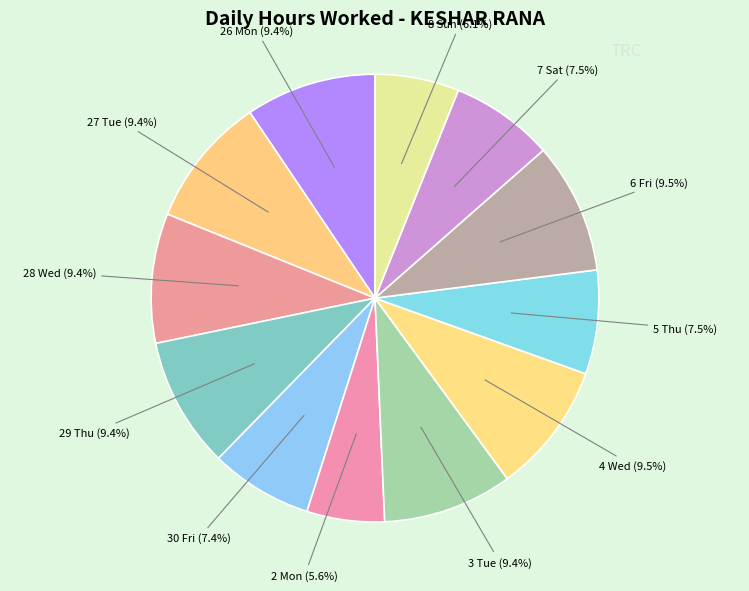

Count the number of slices in the pie.

12